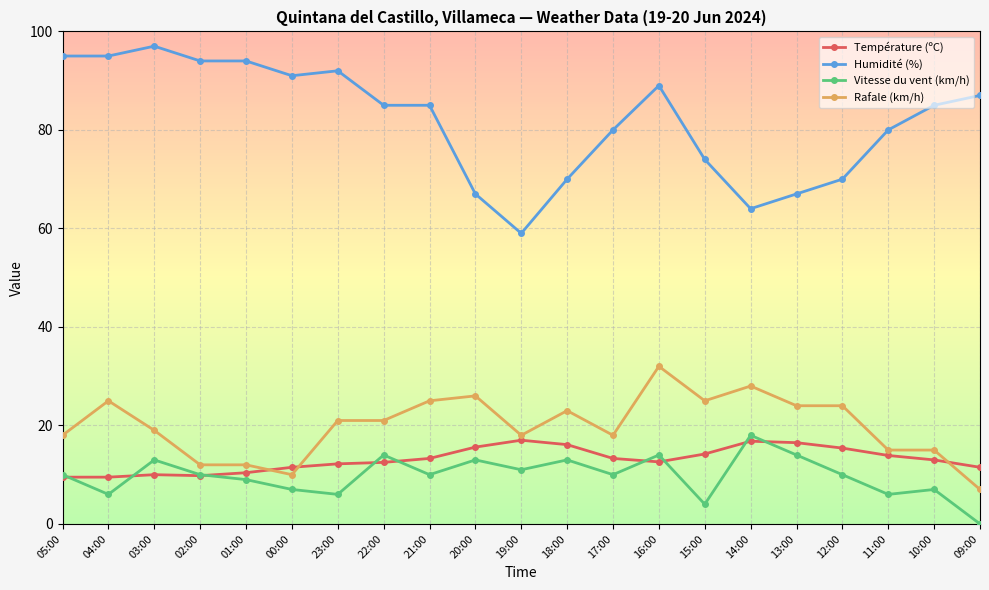

What is the label of the 17th point from the right?

01:00